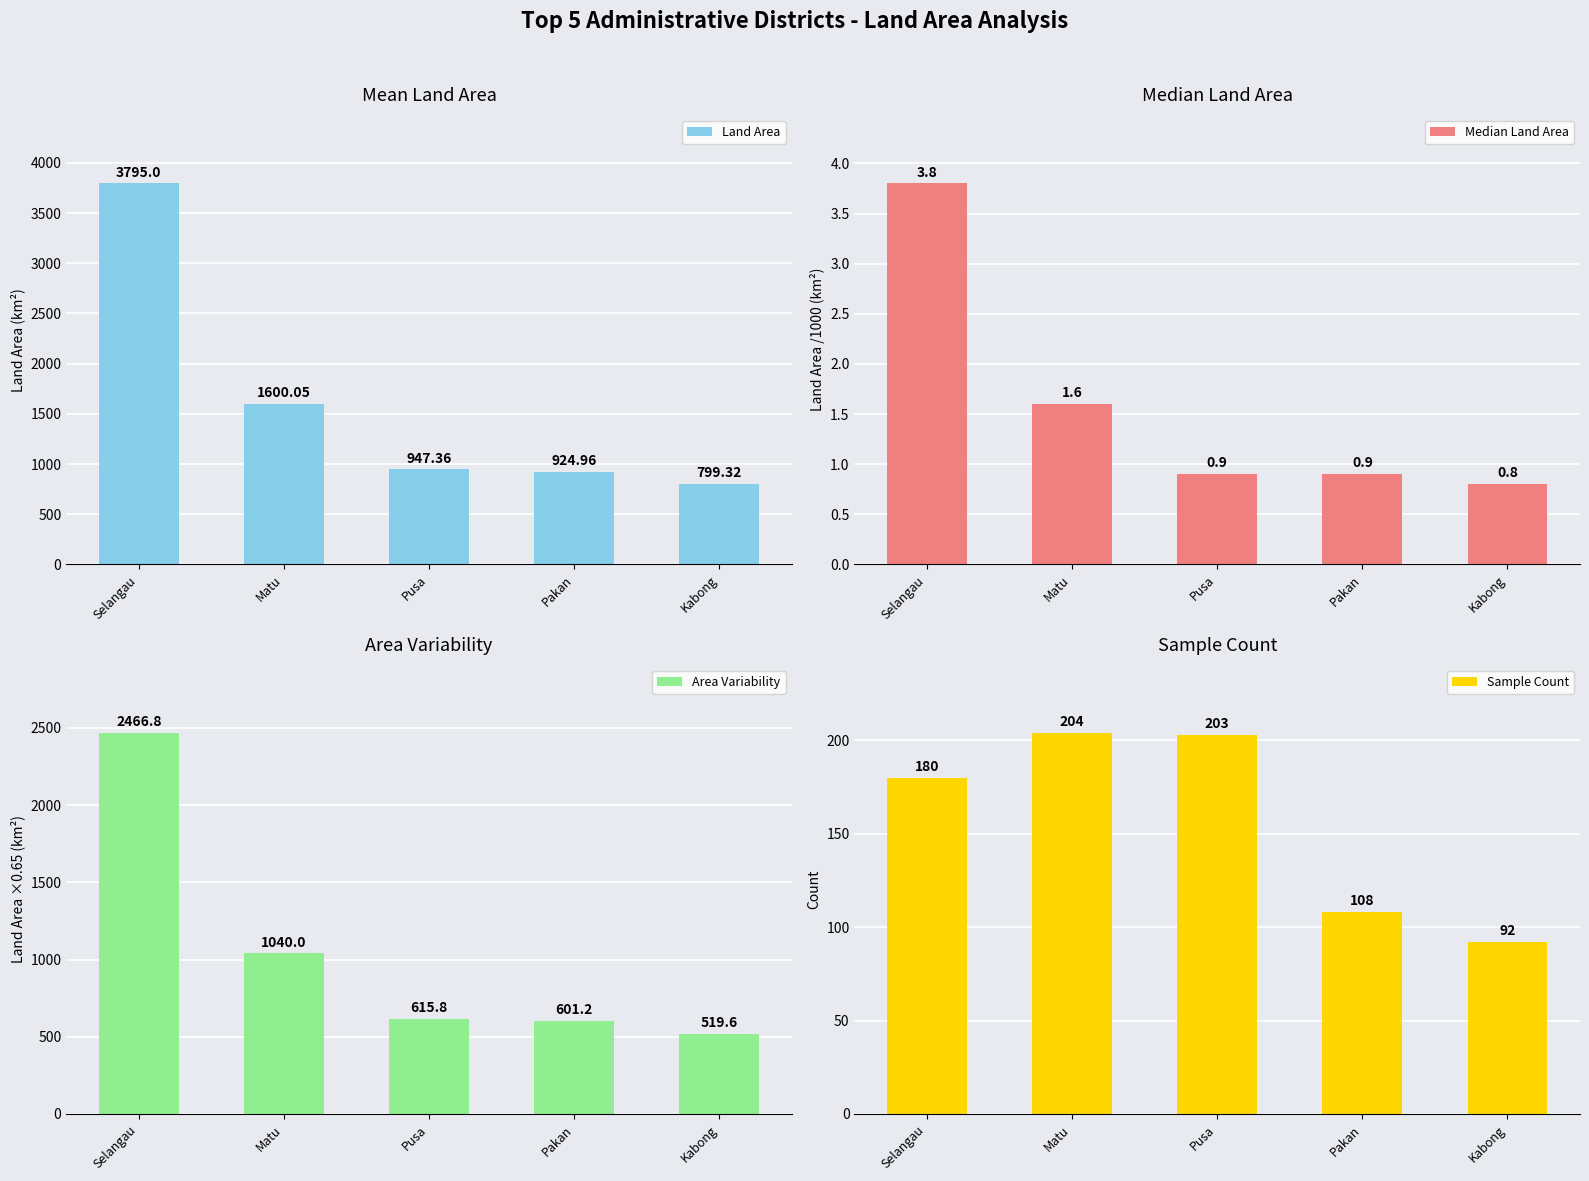

How many categories are shown in the chart?

5